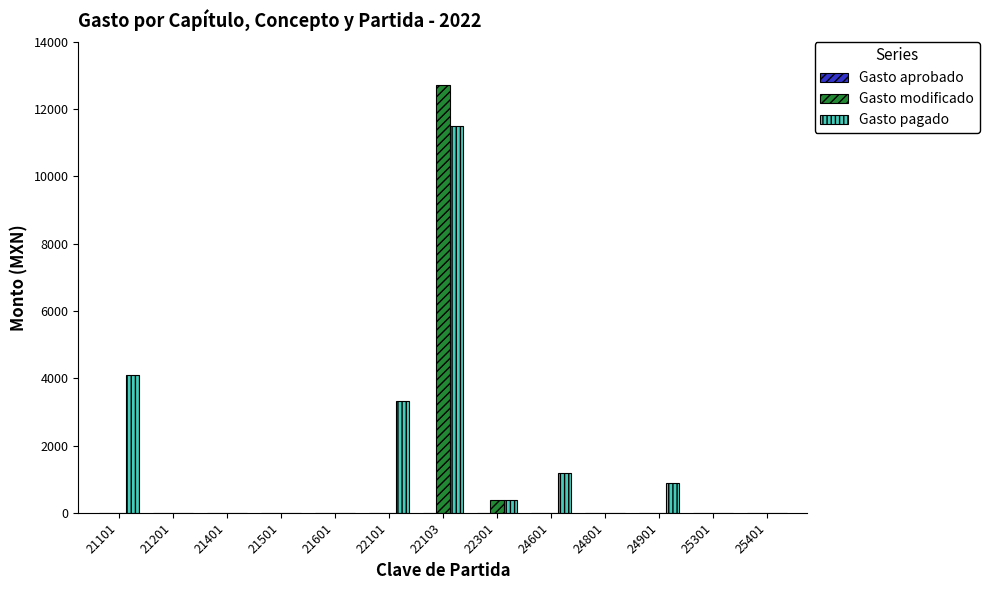

Which series has the widest spread of values?

Gasto modificado